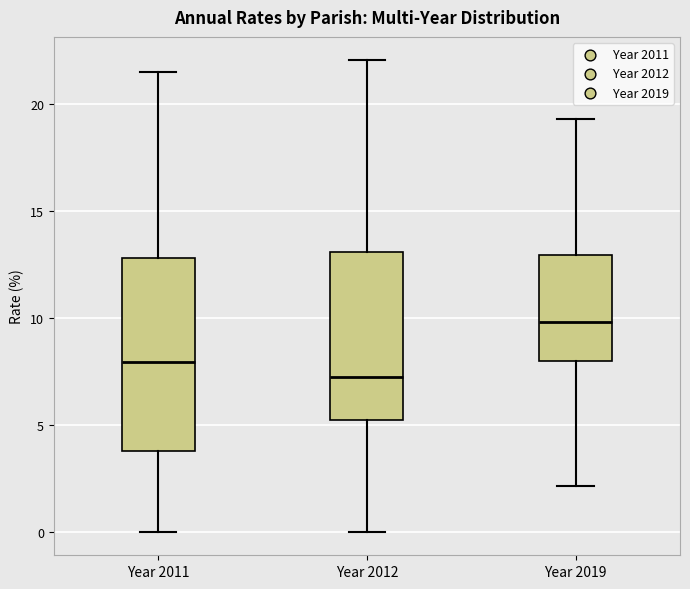

Reading left to right, transcribe this box plot: for each box, give where its median line is, the range the box spans, and where its two whiskers end, as read against the y-axis. The values are not printed on the chart, so give them approximately, as read against the axis.

Year 2011: median 8.0, box 4.0 to 13.0, whiskers 0.0 to 21.5
Year 2012: median 7.0, box 5.0 to 13.0, whiskers 0.0 to 22.0
Year 2019: median 10.0, box 8.0 to 13.0, whiskers 2.0 to 19.5